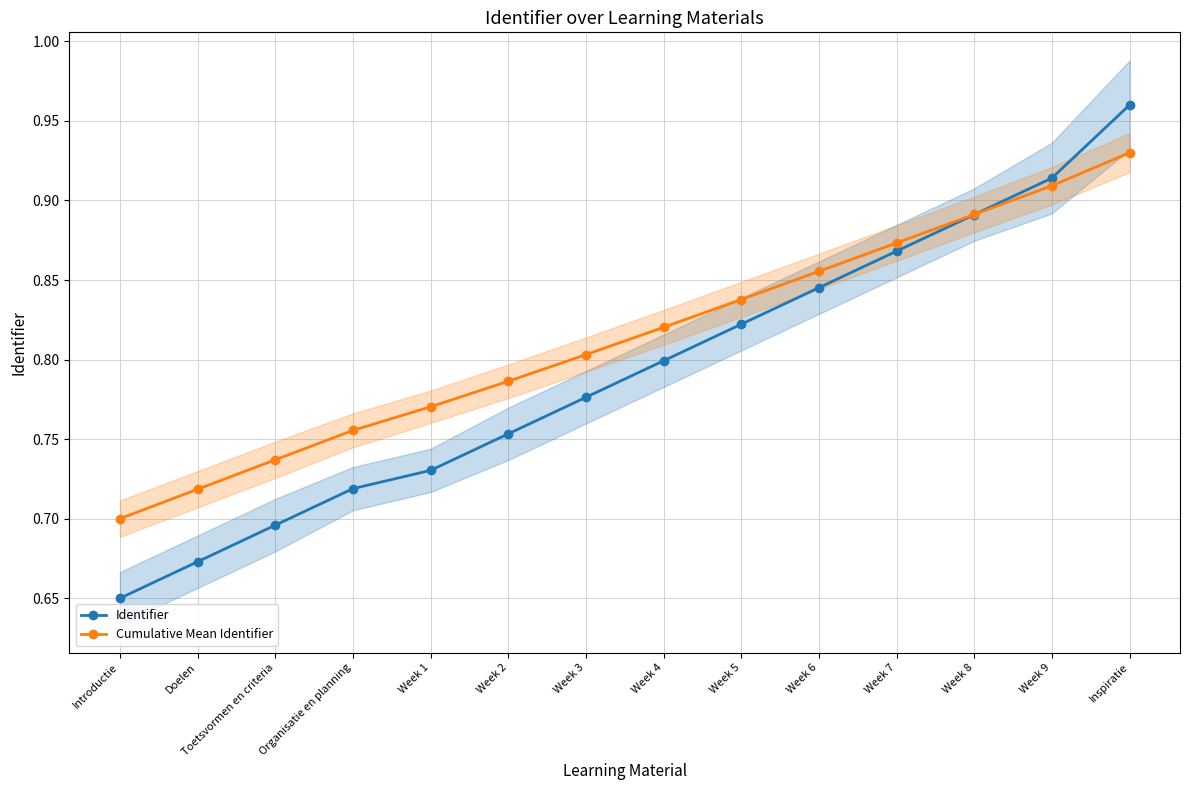

Reading left to right, extract all data points from this chart.

Identifier: 0.7	0.7	0.7	0.7	0.7	0.8	0.8	0.8	0.8	0.8	0.9	0.9	0.9	1.0
Cumulative Mean Identifier: 0.7	0.7	0.7	0.8	0.8	0.8	0.8	0.8	0.8	0.9	0.9	0.9	0.9	0.9